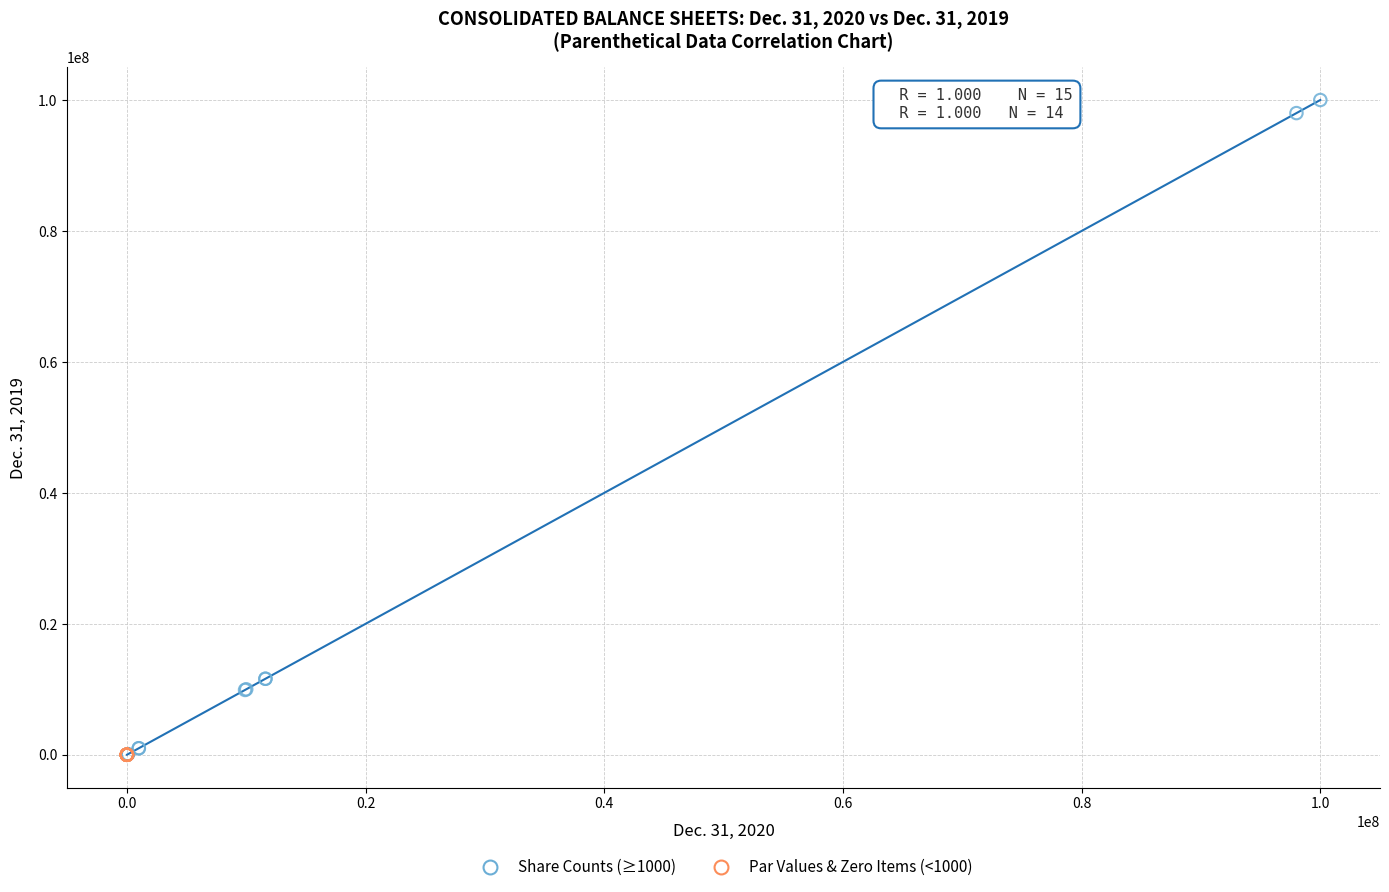

What are all the series names shown in the legend?

Share Counts (≥1000), Par Values & Zero Items (<1000)